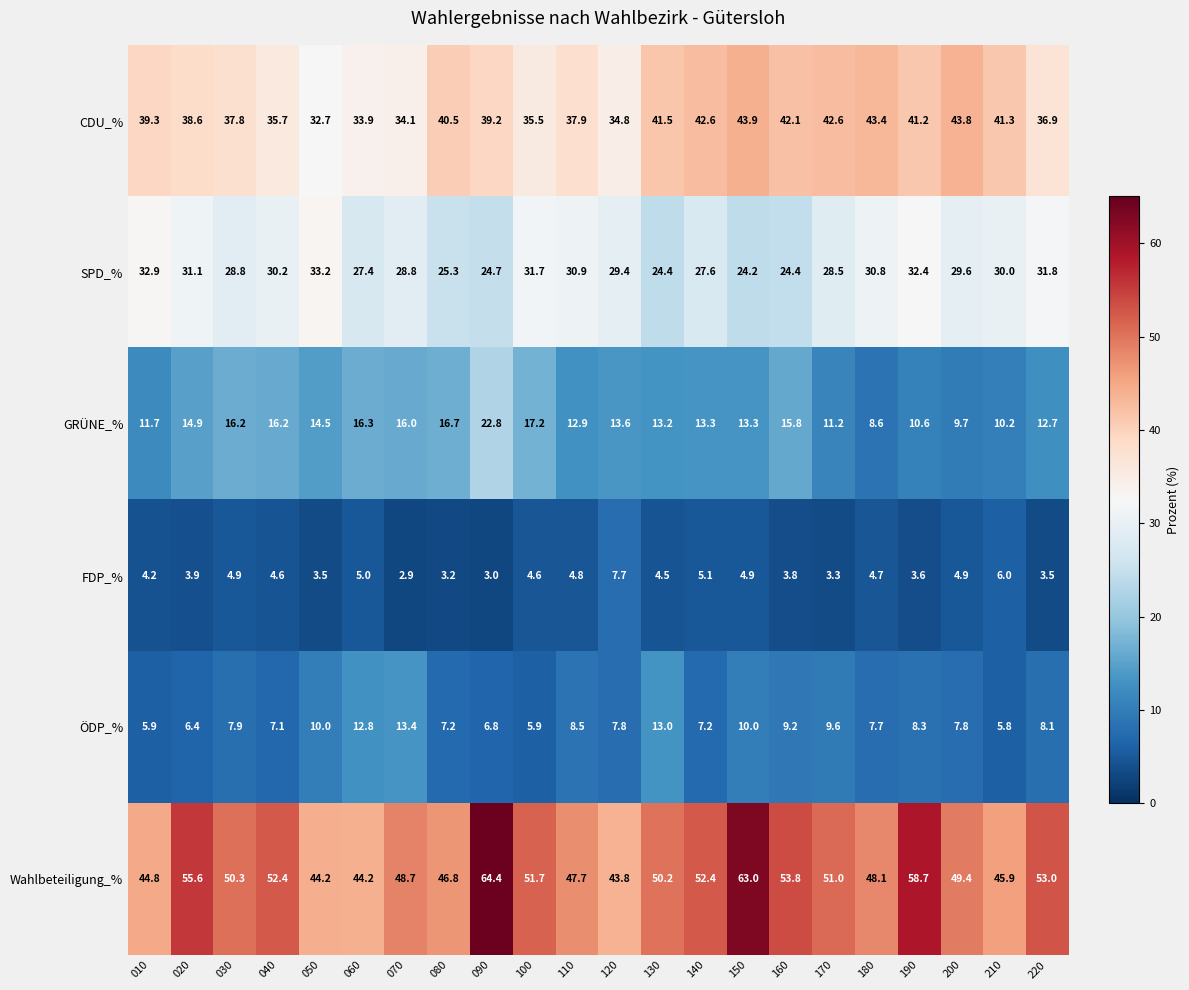

At which label is ÖDP_% closest to 9?

160